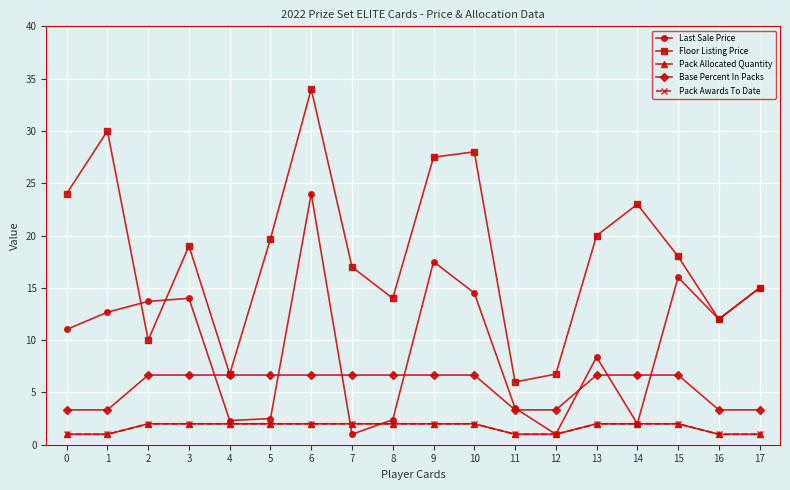

What is the average value of the Pack Allocated Quantity series?

1.7